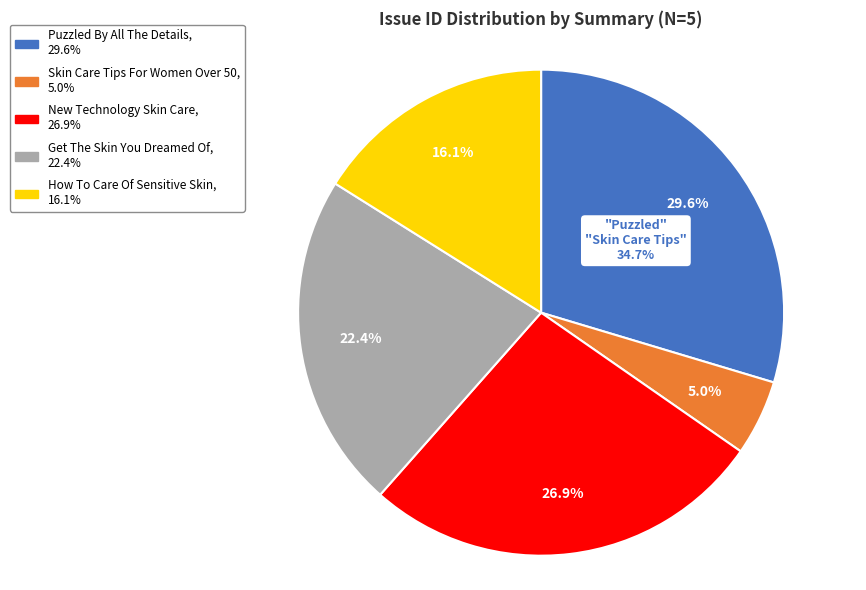

Is there any slice that represents more than half of the pie?

No